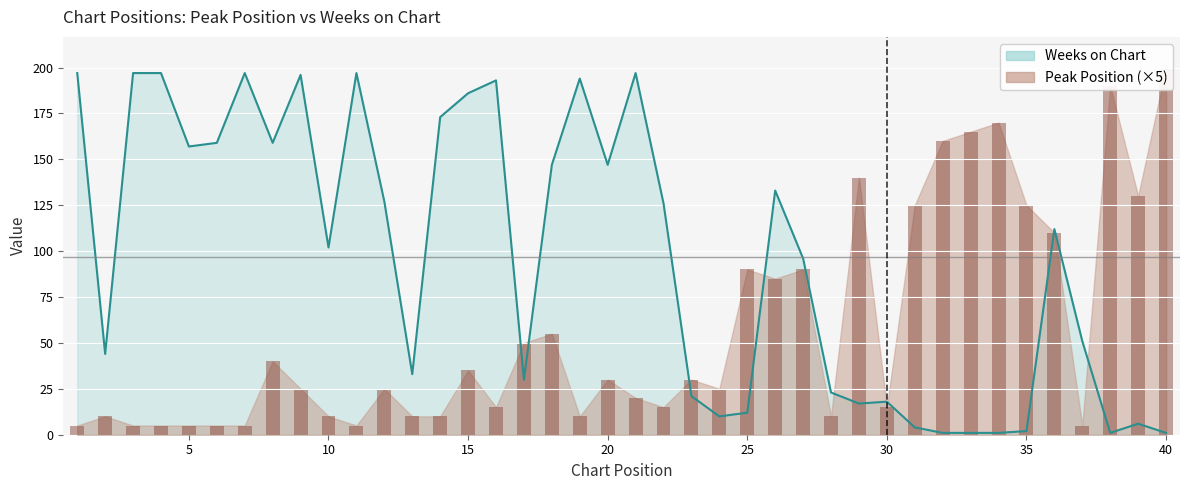

How many values in the Peak Position series exceed 25?

19